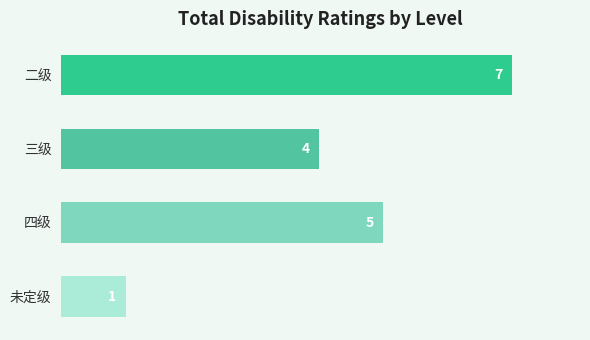

What is the maximum value shown in the chart?

7